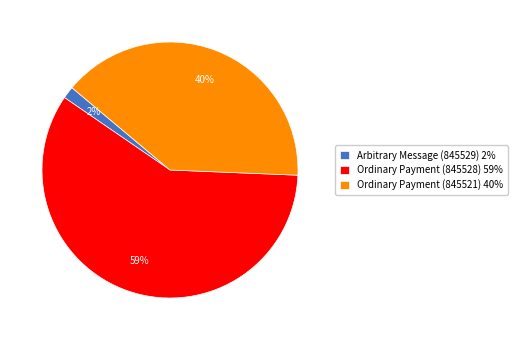

How many slices are in this pie chart?

3